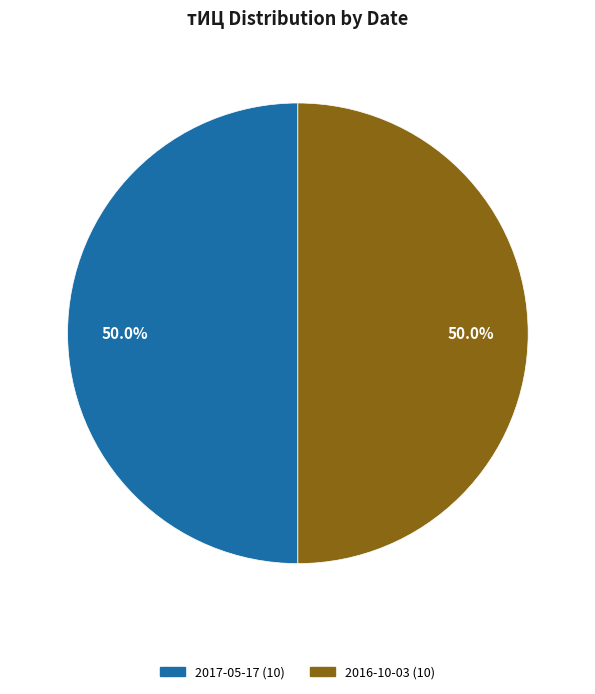

Count the number of slices in the pie.

2